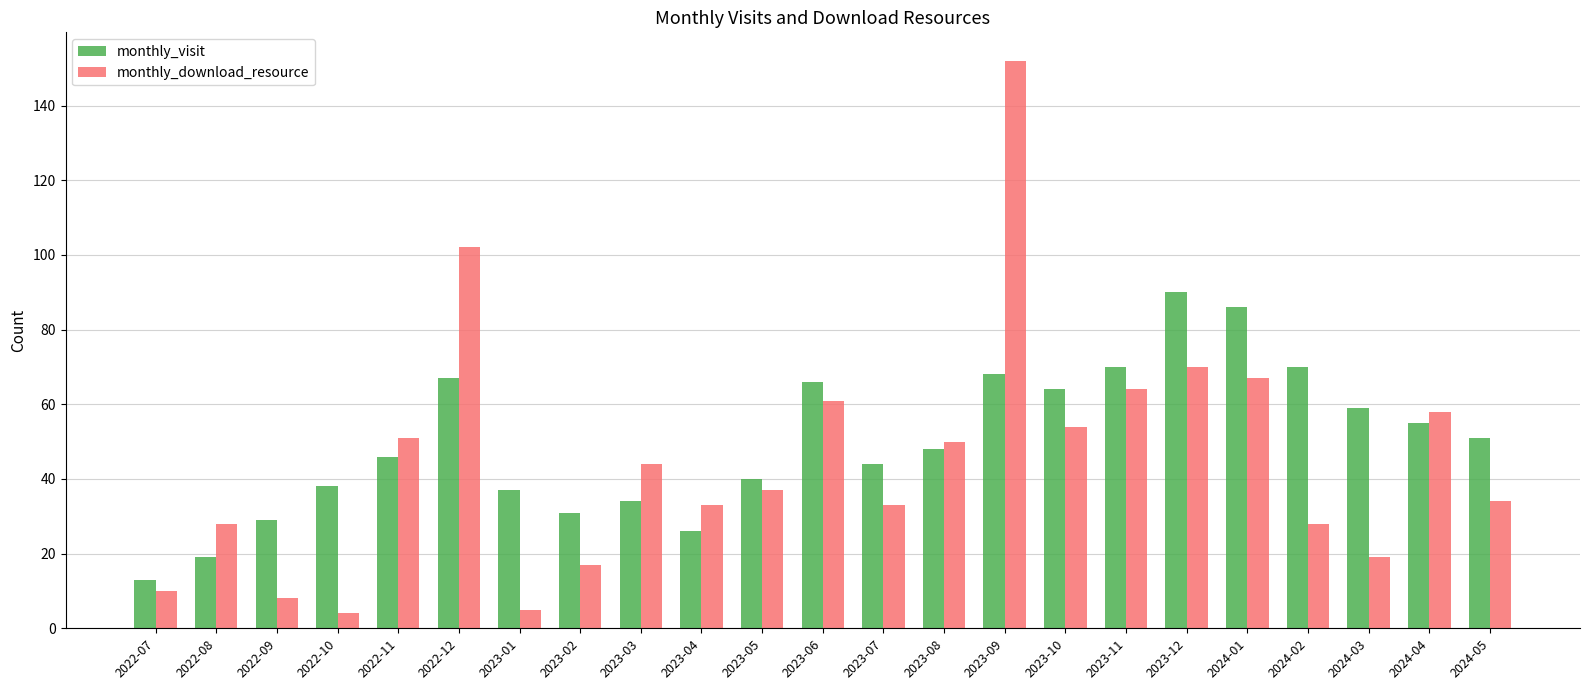

Reading left to right, list all the values displayed in this chart.

monthly_visit: 2022-07=13	2022-08=19	2022-09=29	2022-10=38	2022-11=46	2022-12=67	2023-01=37	2023-02=31	2023-03=34	2023-04=26	2023-05=40	2023-06=66	2023-07=44	2023-08=48	2023-09=68	2023-10=64	2023-11=70	2023-12=90	2024-01=86	2024-02=70	2024-03=59	2024-04=55	2024-05=51
monthly_download_resource: 2022-07=10	2022-08=28	2022-09=8	2022-10=4	2022-11=51	2022-12=102	2023-01=5	2023-02=17	2023-03=44	2023-04=33	2023-05=37	2023-06=61	2023-07=33	2023-08=50	2023-09=152	2023-10=54	2023-11=64	2023-12=70	2024-01=67	2024-02=28	2024-03=19	2024-04=58	2024-05=34